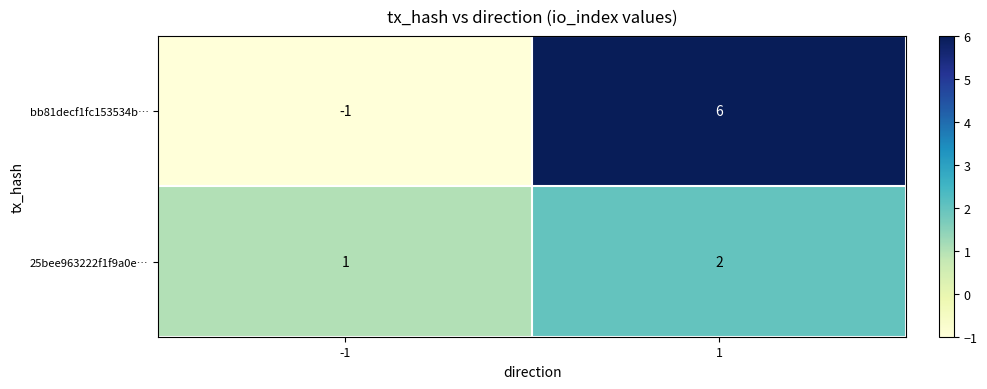

Rank the series by their average value, from highest to lowest.

bb81decf1fc153534b…, 25bee963222f1f9a0e…